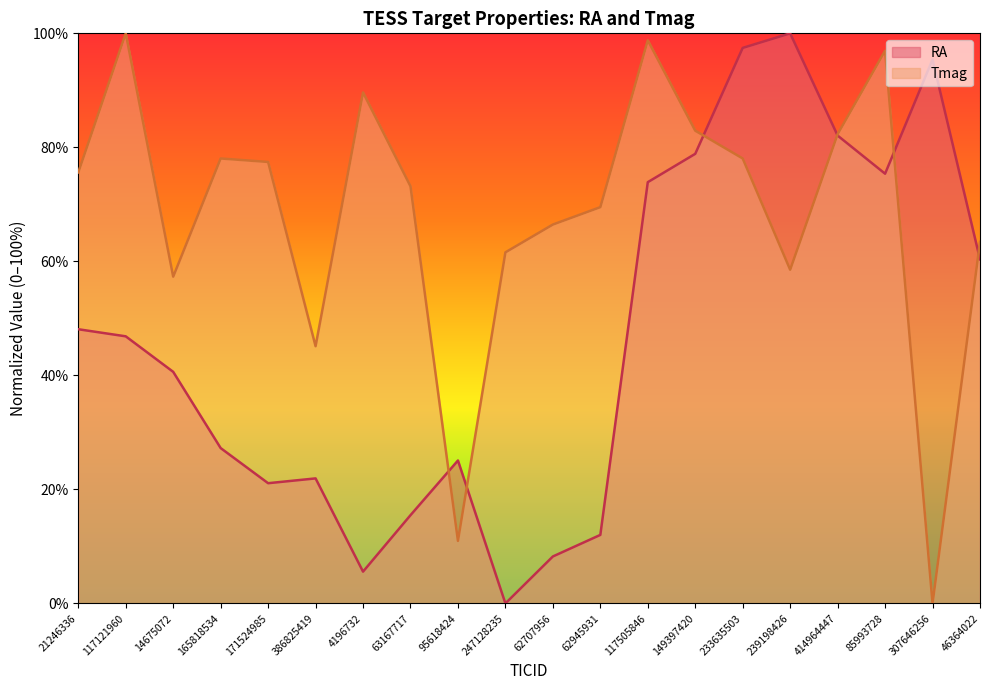

Between 85993728 and 46364022, which series saw the biggest shift?

Tmag